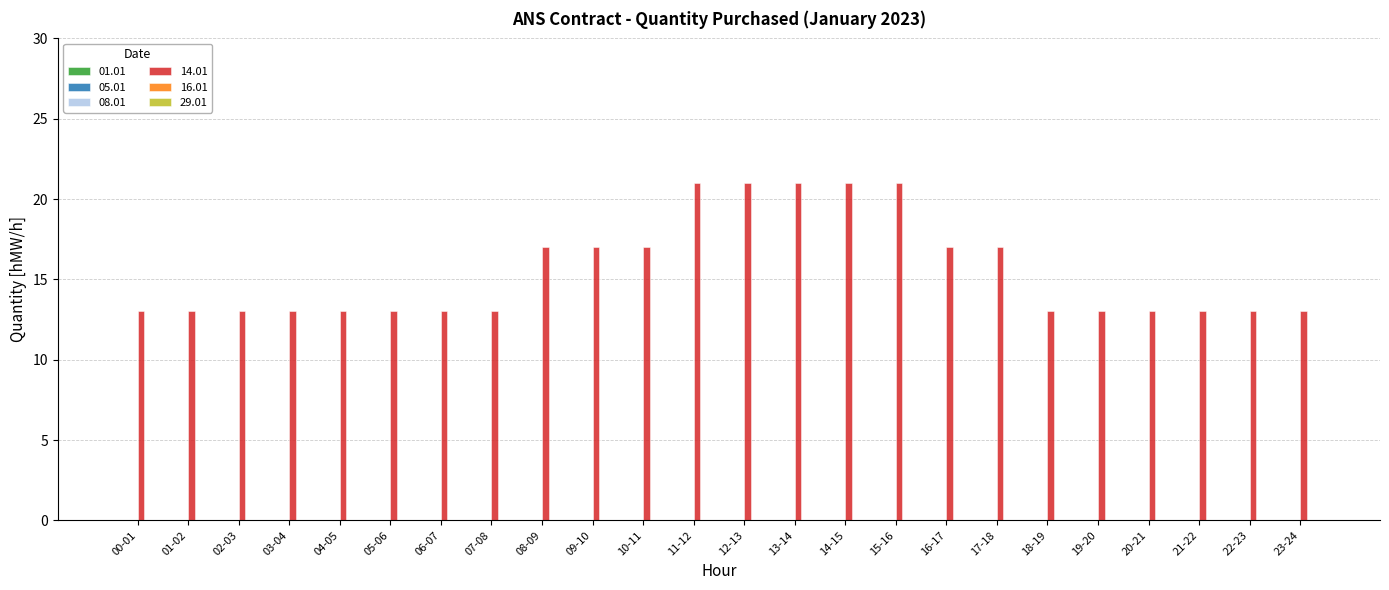

Reading left to right, extract all data points from this chart.

13	13	13	13	13	13	13	13	17	17	17	21	21	21	21	21	17	17	13	13	13	13	13	13